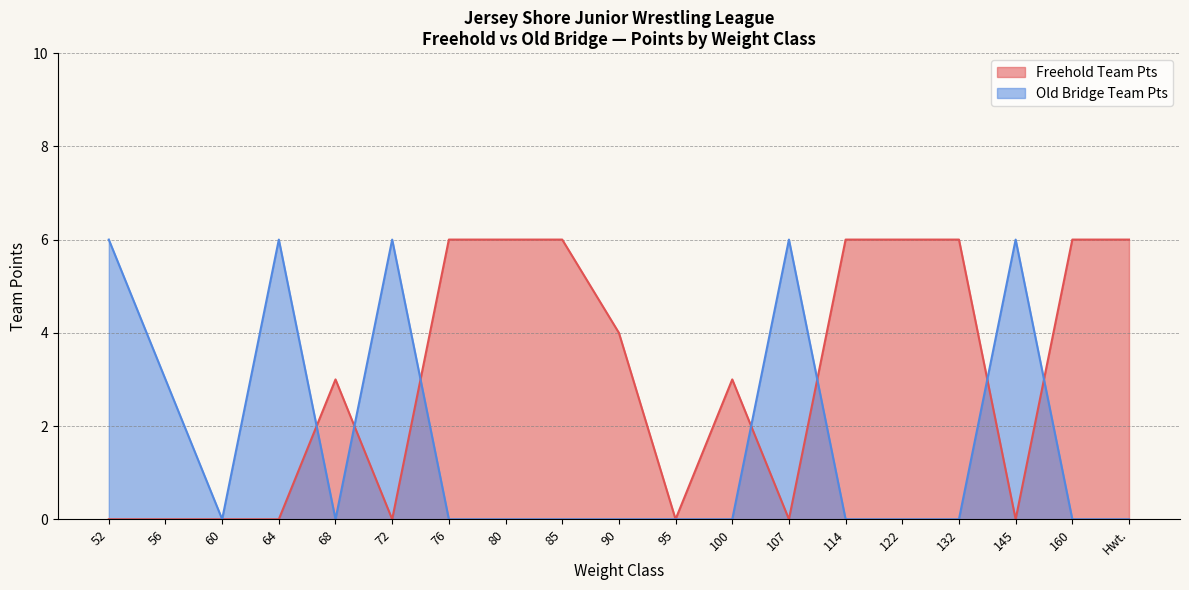

Which series has the largest total across all categories?

Freehold Team Pts